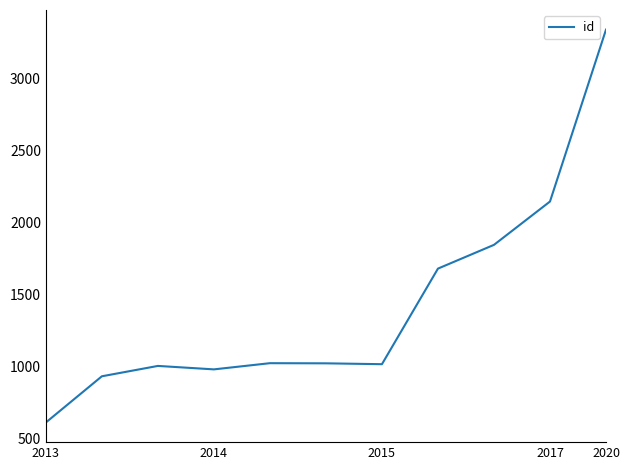

What is the smallest value displayed?

610